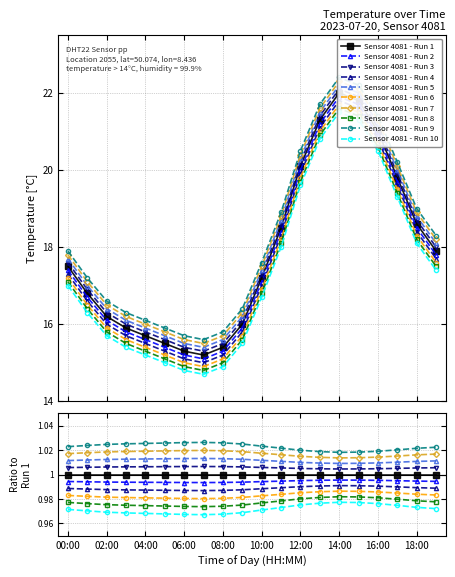

What is the greatest value displayed?

22.1